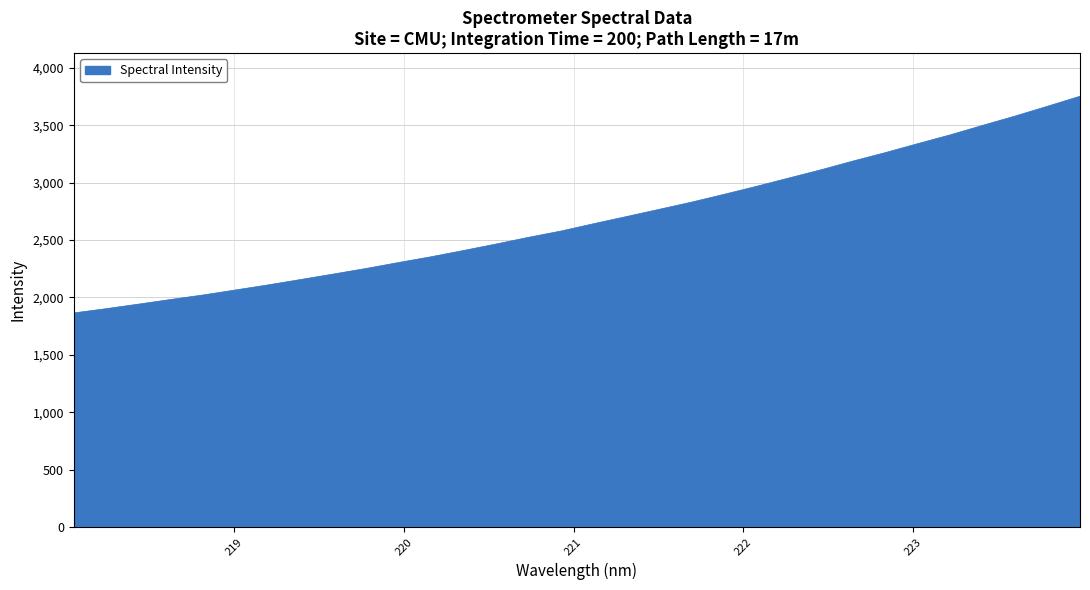

What is the difference between the second highest and minimum values?

1799.9